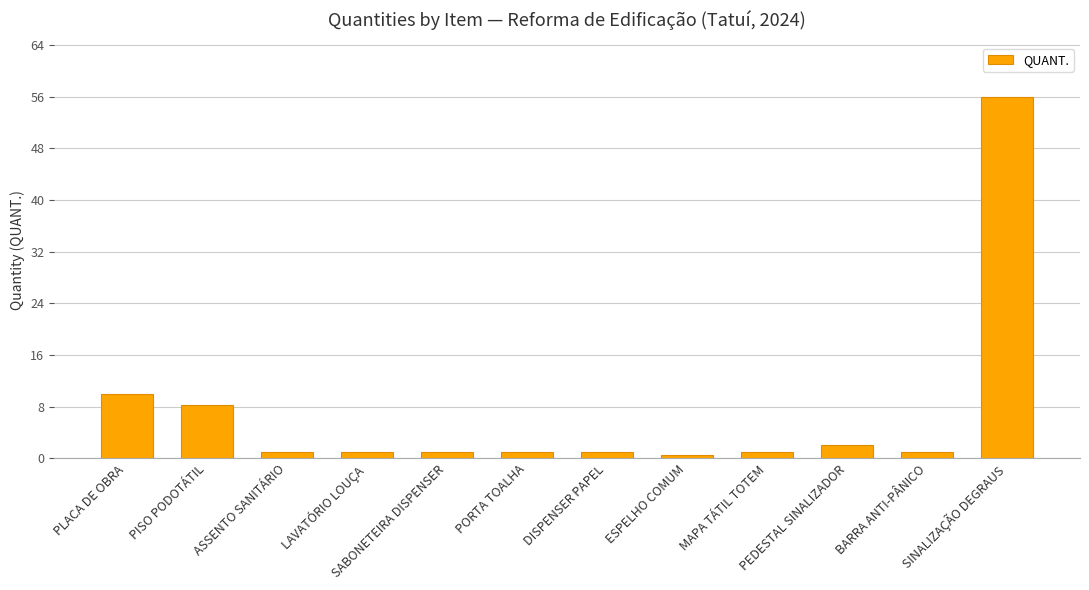

Where is the data nearest to the value 28?

PLACA DE OBRA